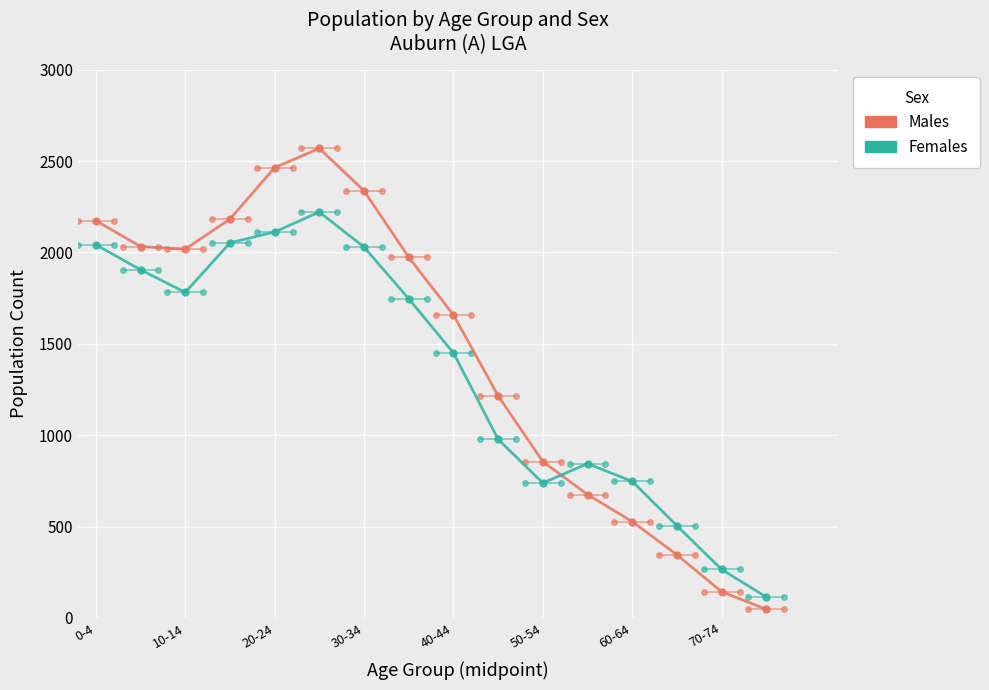

Rank the series by their maximum value, from lowest to highest.

Females, Males